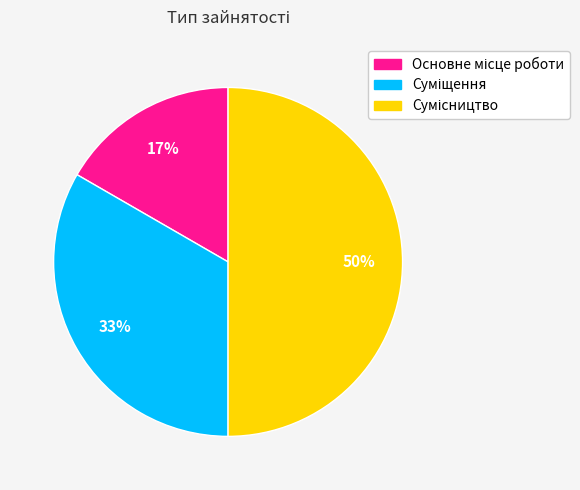

To the nearest percent, what is the difference between the largest and smallest slice percentages?

33%